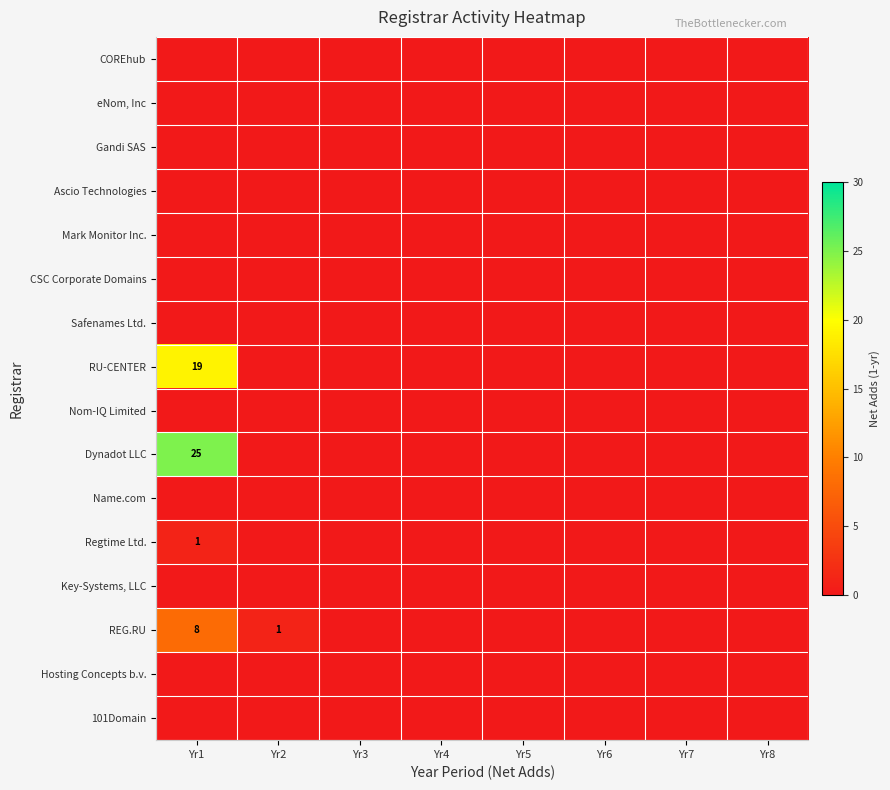

Which has a higher value, Yr7 or Yr8?

Yr7